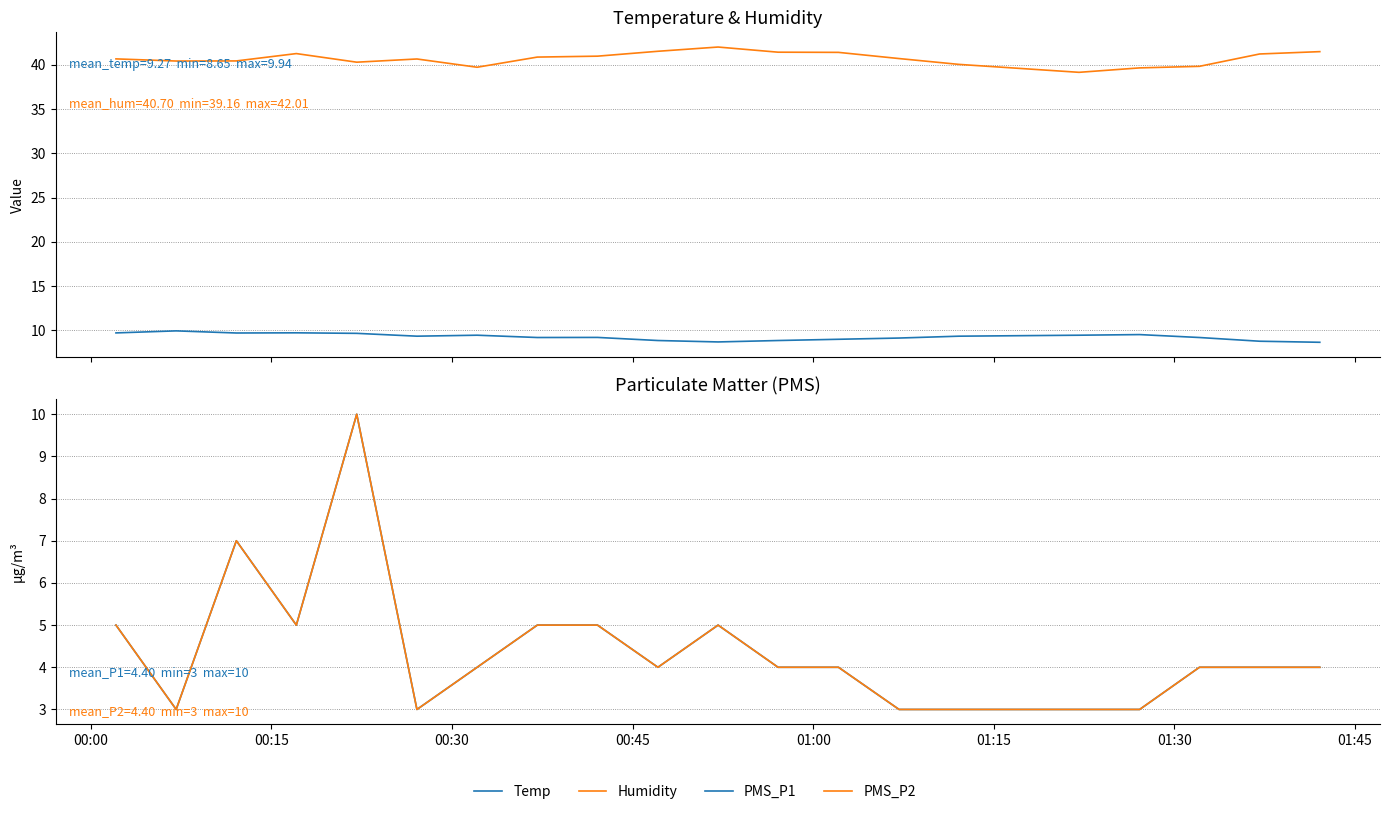

Which series ends up on top after the final intersection of Temp and PMS_P1?

Temp